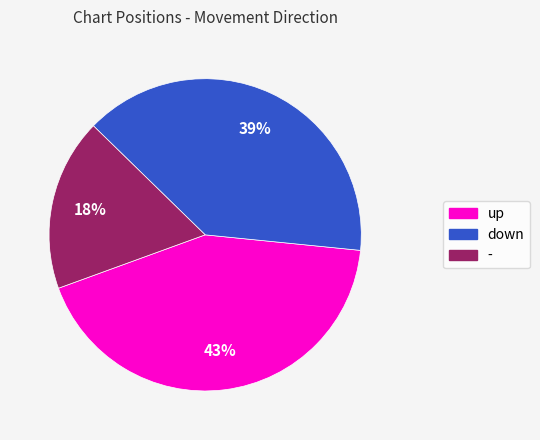

Count the number of slices in the pie.

3